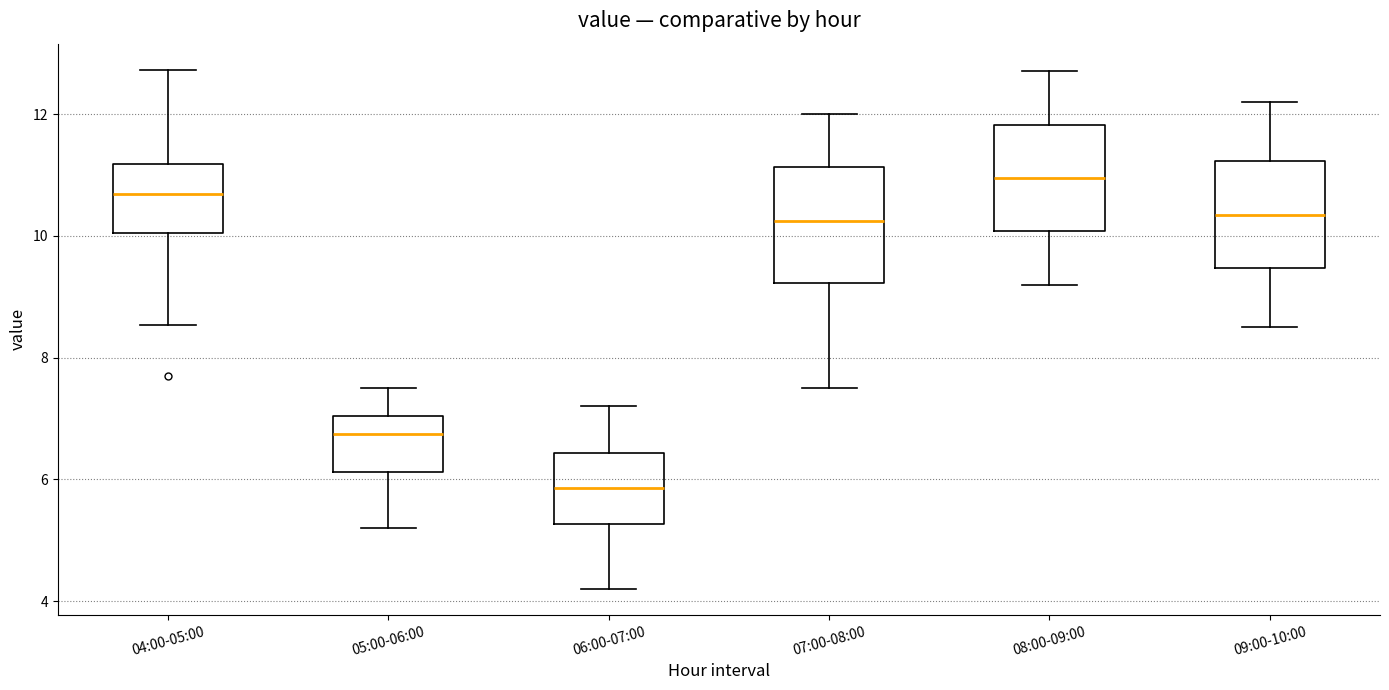

Reading left to right, read every box against the y-axis: the position of its median line, the range the box covers, and the ends of its whiskers. The values are not printed on the chart, so give them approximately, as read against the axis.

04:00-05:00: median 10.6, box 10.0 to 11.2, whiskers 8.6 to 12.8
05:00-06:00: median 6.8, box 6.2 to 7.0, whiskers 5.2 to 7.6
06:00-07:00: median 5.8, box 5.2 to 6.4, whiskers 4.2 to 7.2
07:00-08:00: median 10.2, box 9.2 to 11.2, whiskers 7.6 to 12.0
08:00-09:00: median 11.0, box 10.0 to 11.8, whiskers 9.2 to 12.8
09:00-10:00: median 10.4, box 9.4 to 11.2, whiskers 8.6 to 12.2